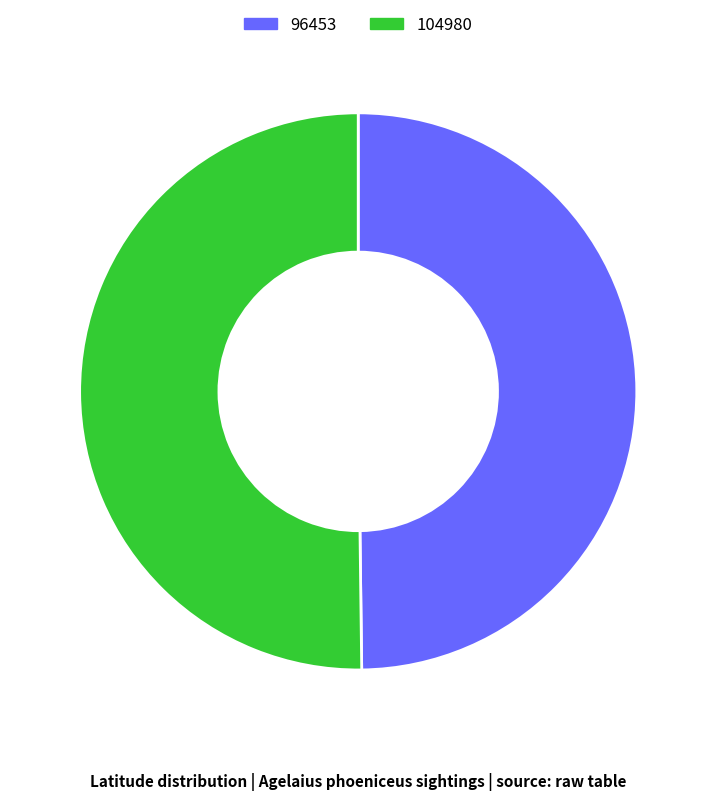

The 96453 slice represents 64% of the pie. True or false?

False